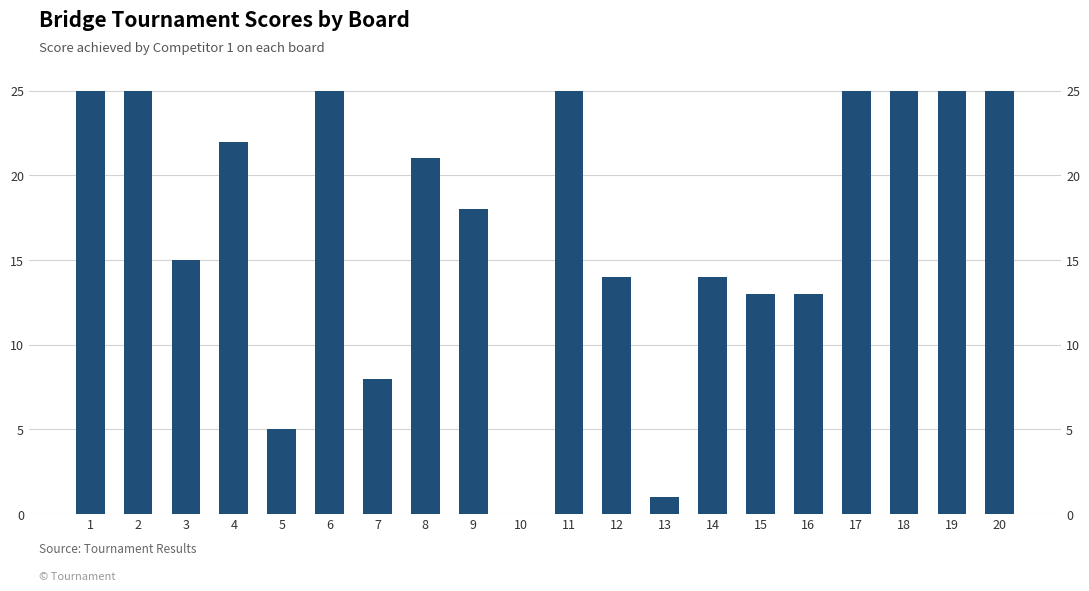

What value does the data have at 15, to the nearest 5?

15